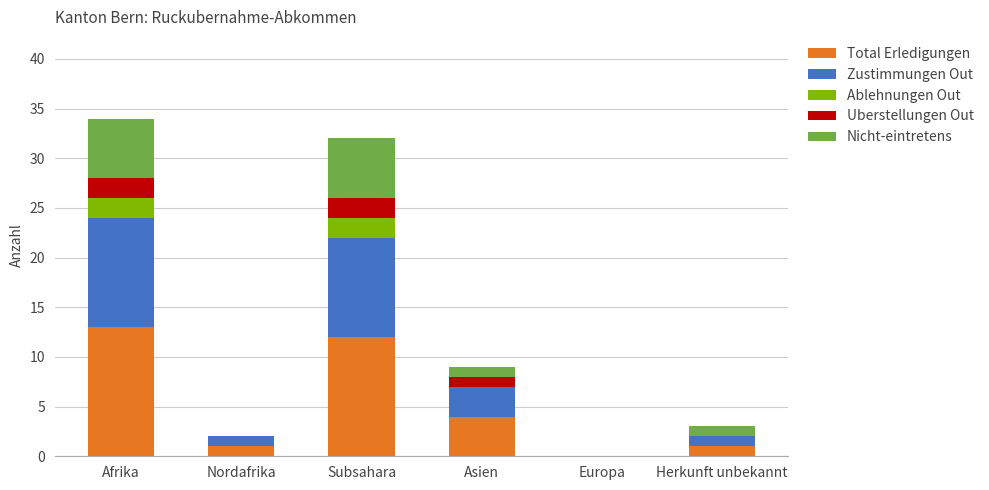

What is the maximum value for Total Erledigungen?

13